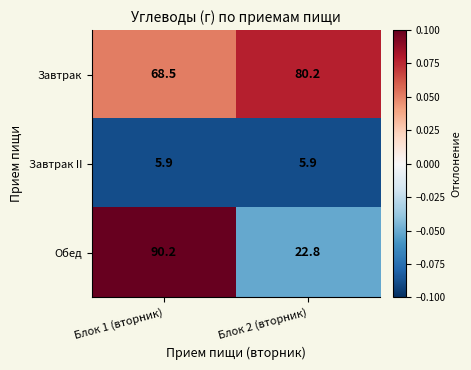

What is the minimum value for Обед?

22.8